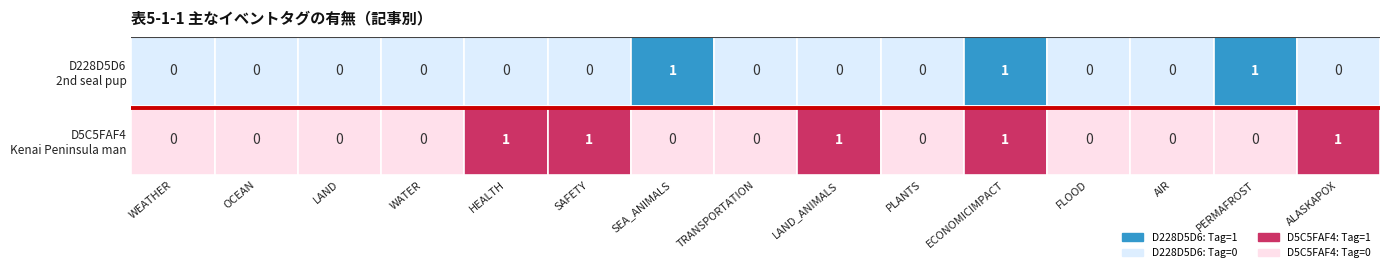

At how many categories does at least one series exceed 0?

7